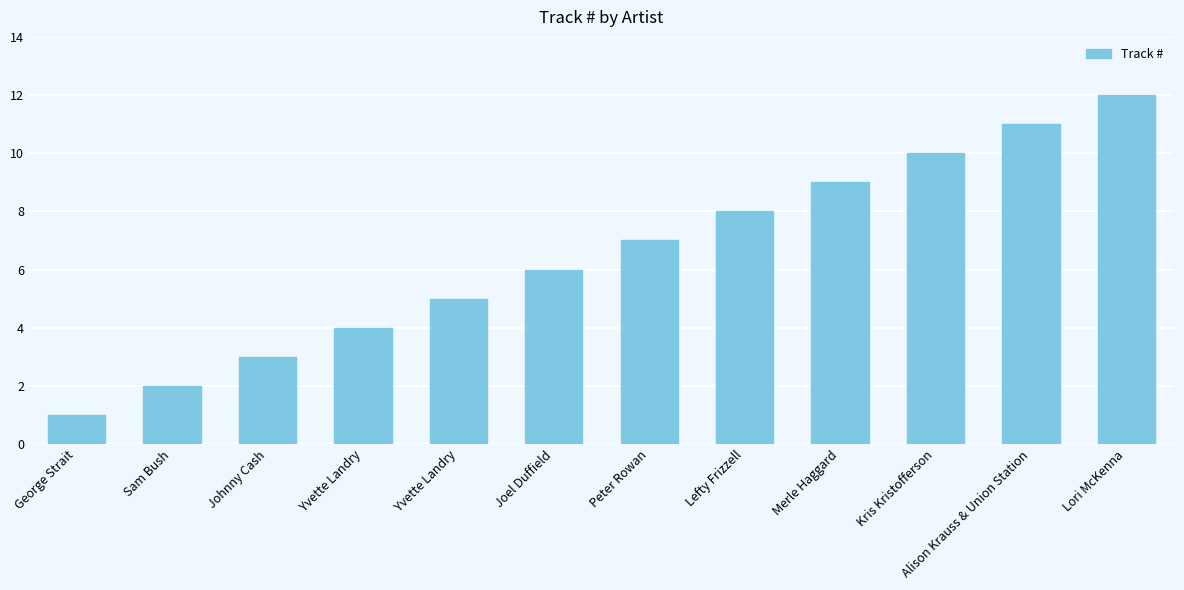

What is the label of the 2nd bar from the left?

Sam Bush